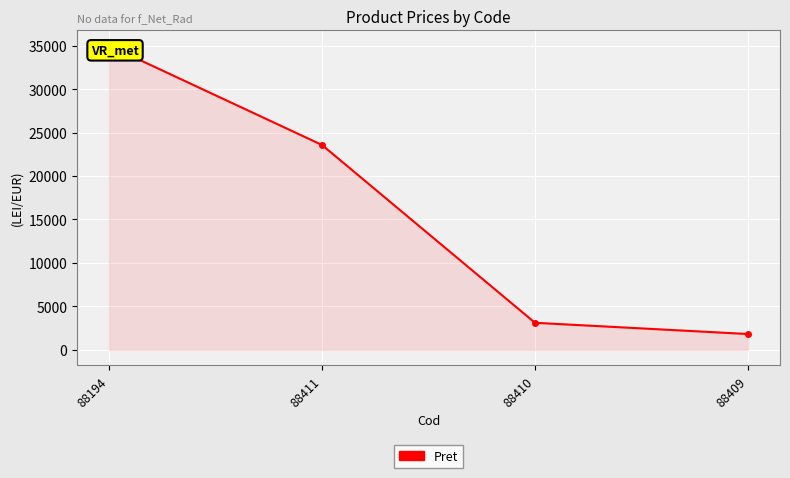

What is the change in value from 88411 to 88410?

-20452.6